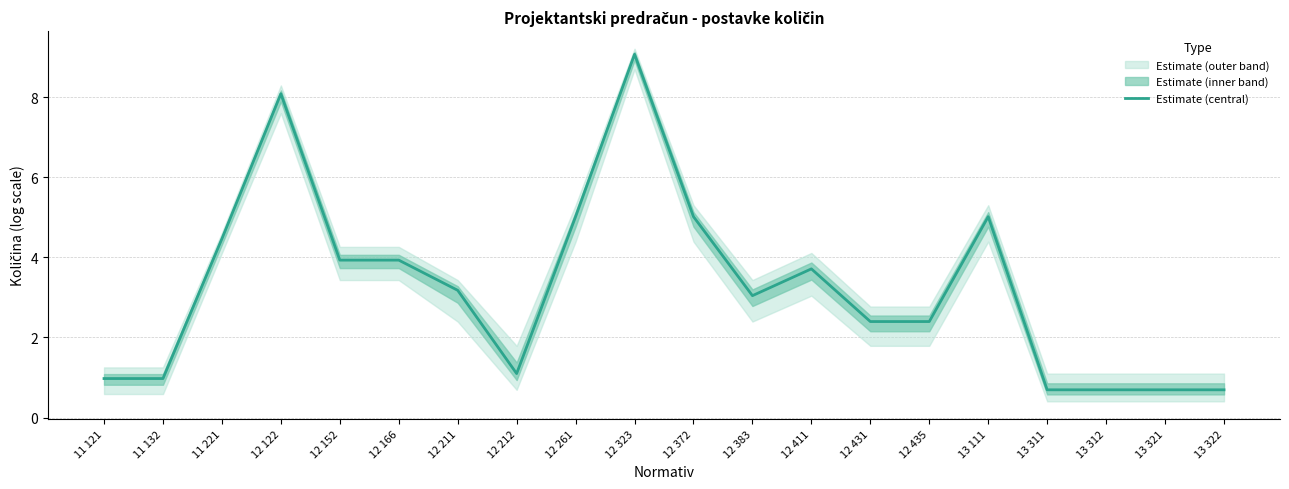

What is the greatest value displayed?

9.1